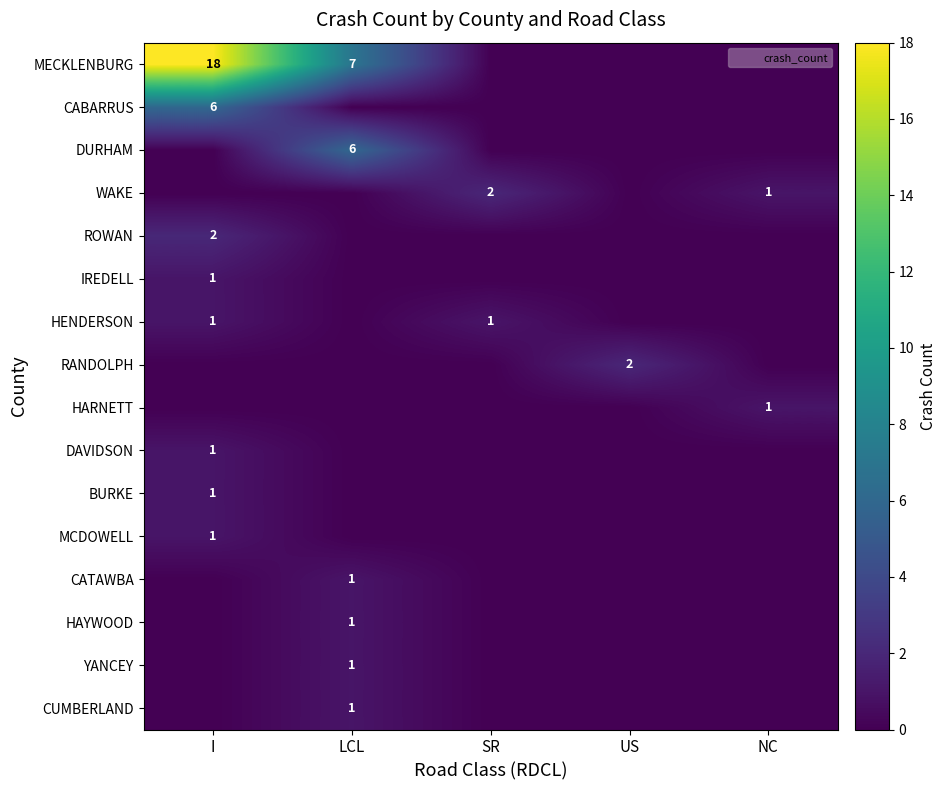

At how many categories does at least one series exceed 10?

1